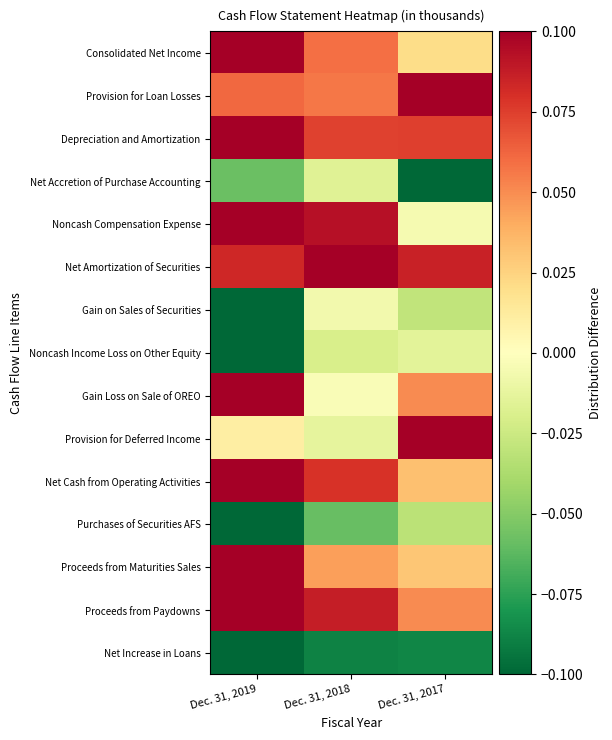

What is the difference between the highest and lowest values at Dec. 31, 2018?

0.2